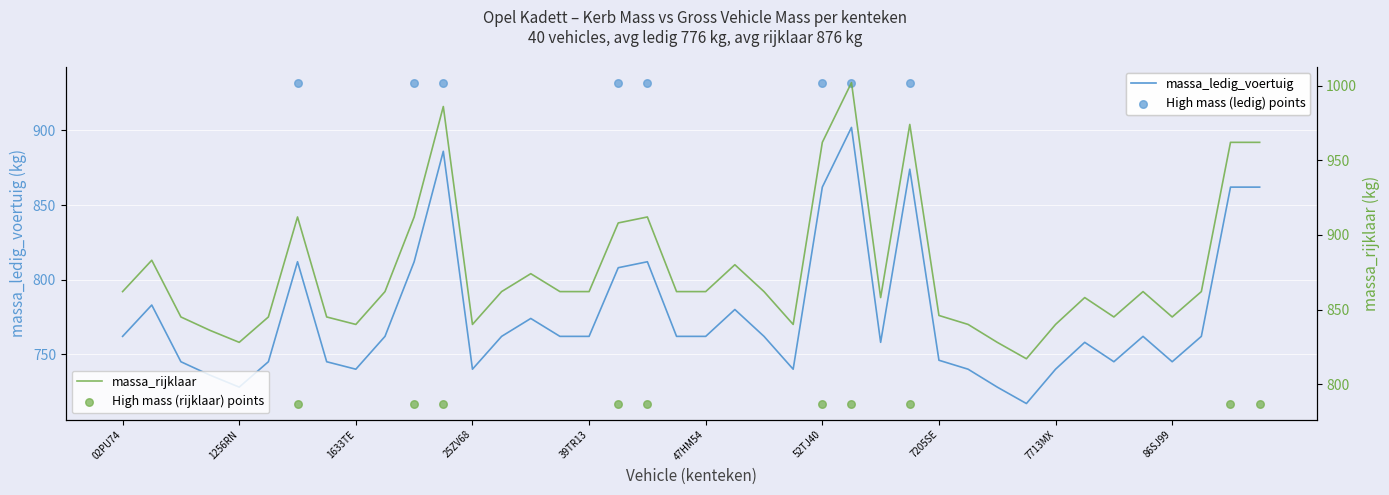

Which series contains the highest Y value?

massa_rijklaar